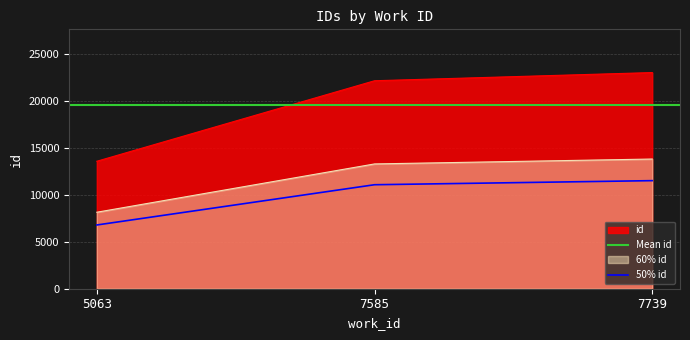

At which label does 50% id reach its minimum?

5063